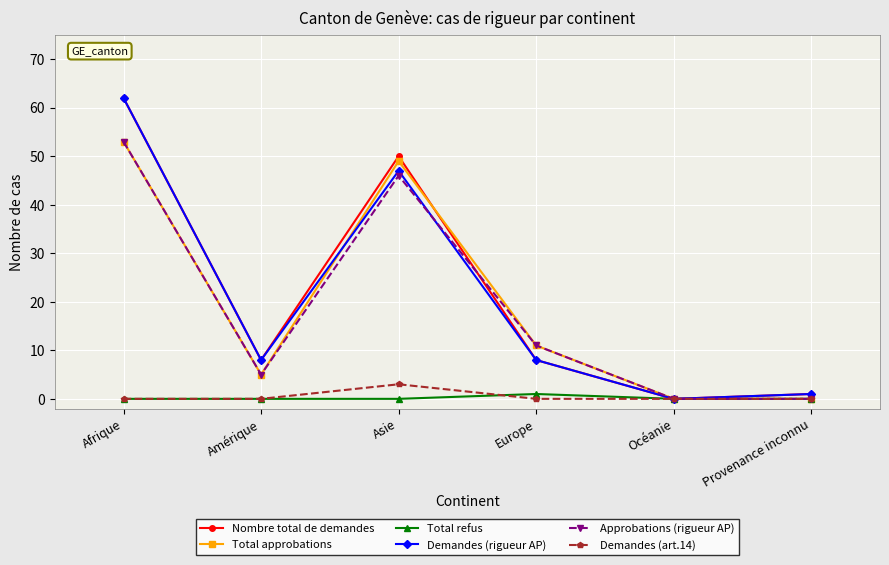

Reading right to left, what are all the values shown in this chart?

Nombre total de demandes: 1	0	8	50	8	62
Total approbations: 0	0	11	49	5	53
Total refus: 0	0	1	0	0	0
Demandes (rigueur AP): 1	0	8	47	8	62
Approbations (rigueur AP): 0	0	11	46	5	53
Demandes (art.14): 0	0	0	3	0	0